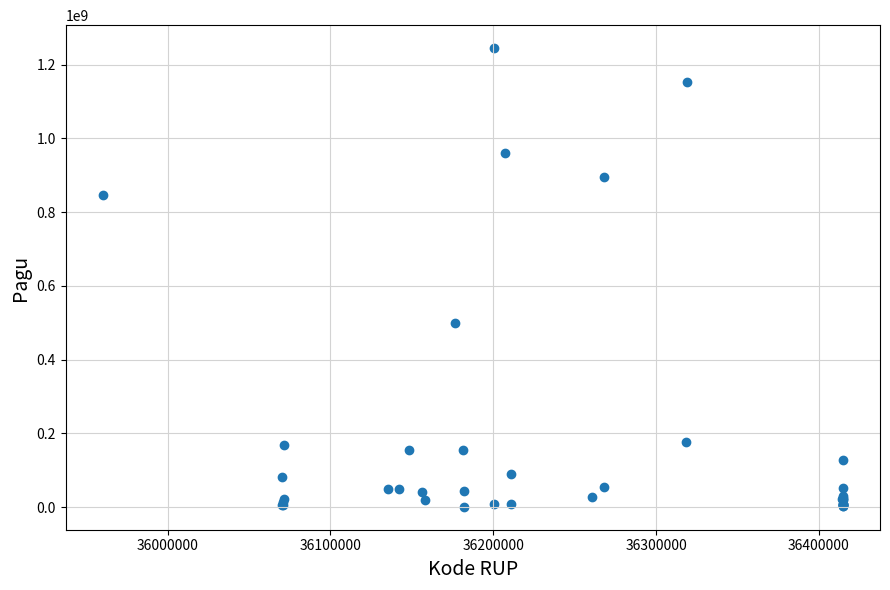

What Y value in the scatter plot is closest to 622840000?

499932000